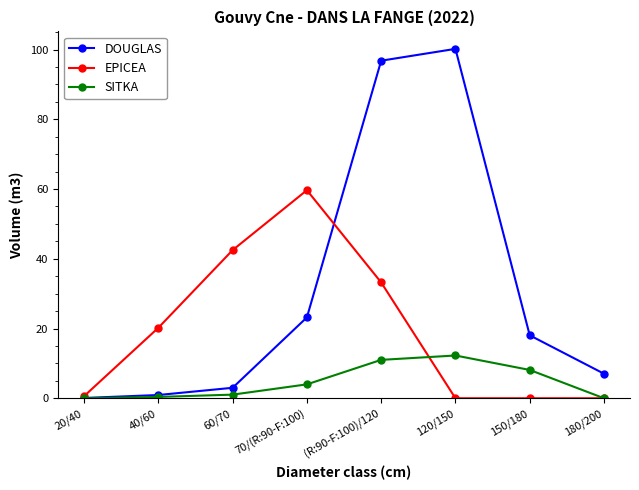

At (R:90-F:100)/120, list the series in order from largest to smallest.

DOUGLAS, EPICEA, SITKA